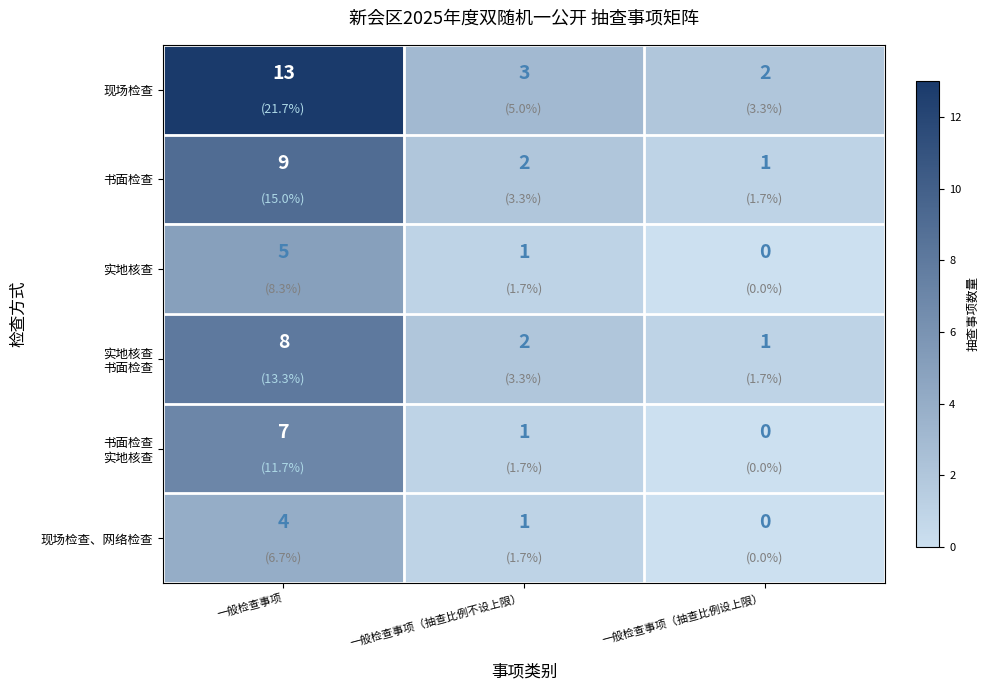

Count the 实地核查 values in the range 0 to 5.

3